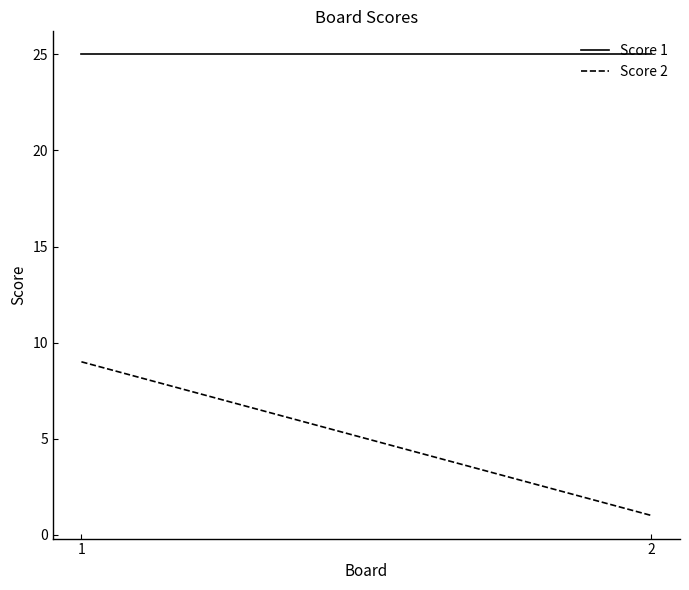

Is the value of Score 1 at 2 greater than the value of Score 2 at 1?

Yes